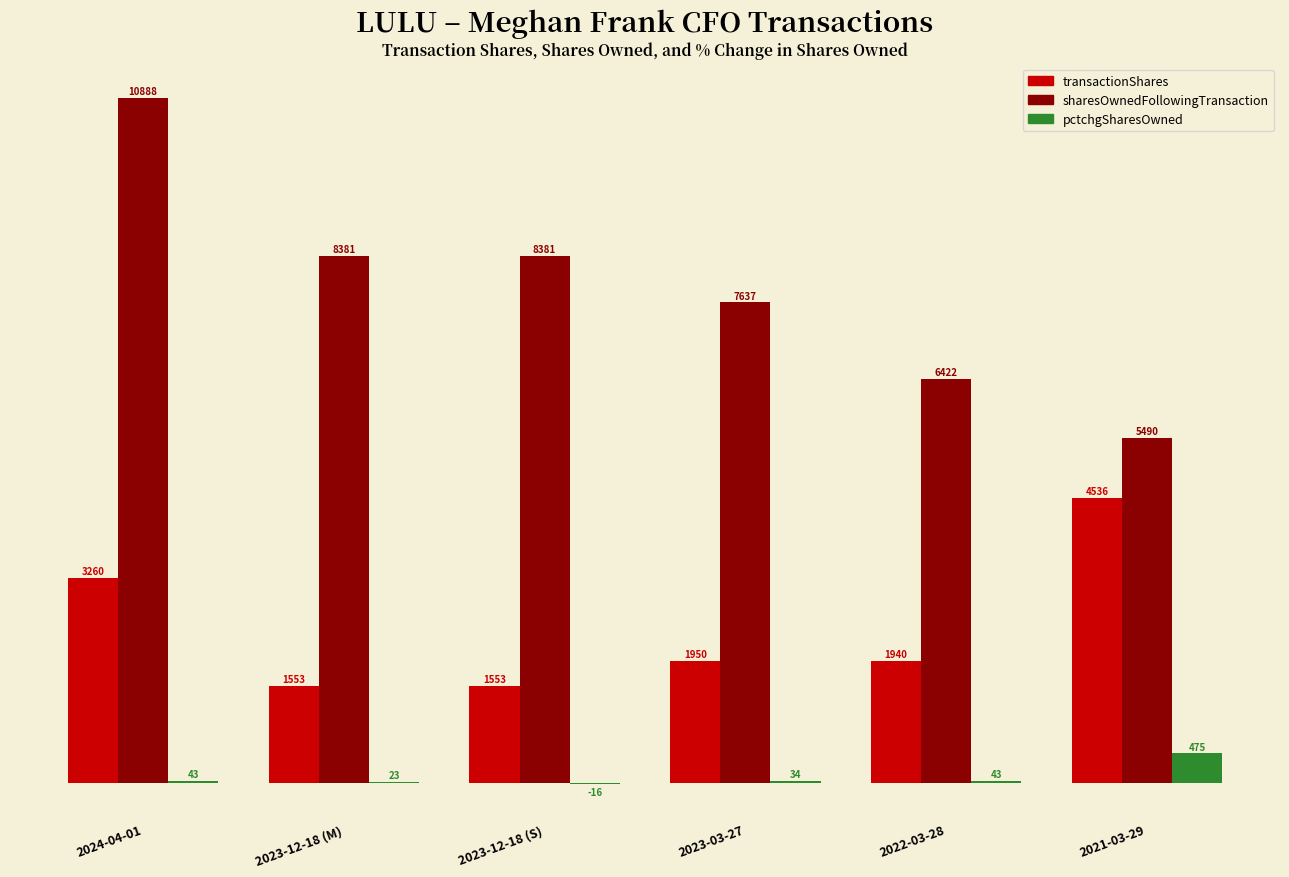

What value does the transactionShares series have at 2021-03-29, to the nearest 50?

4550